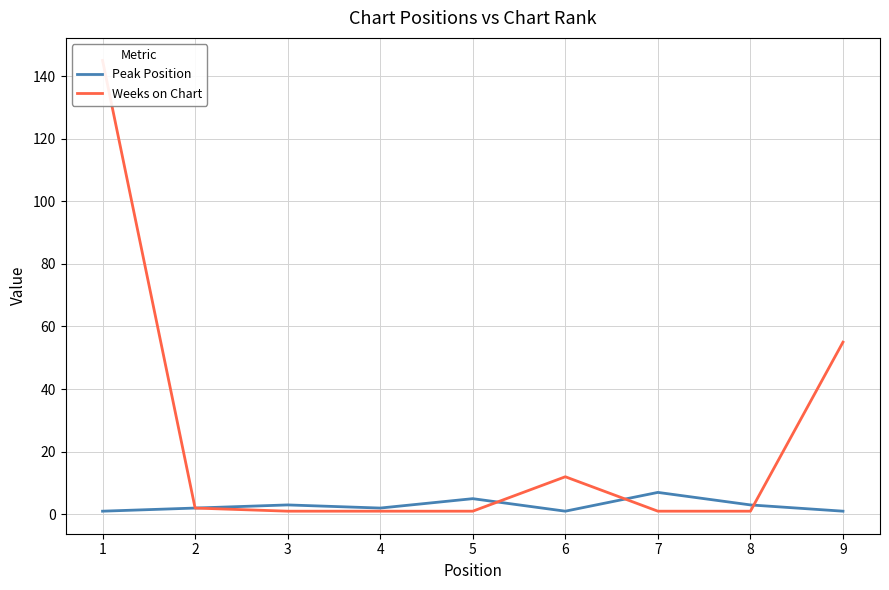

What is the lowest value of the Weeks on Chart series?

1